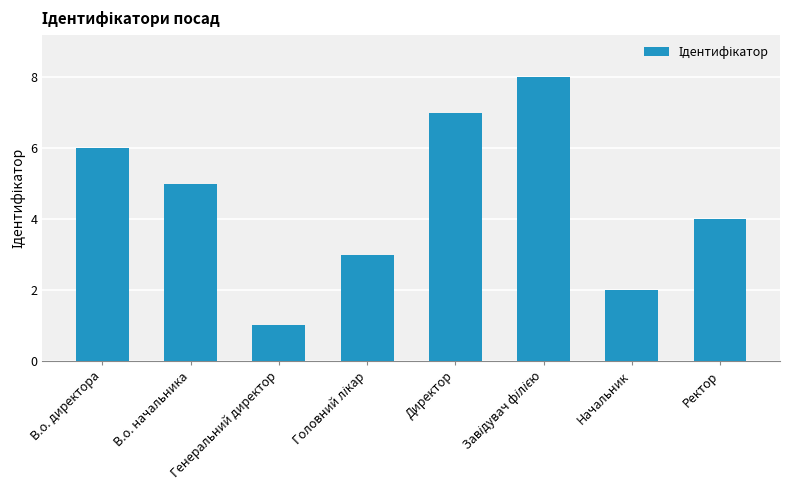

Are the bars horizontal?

No